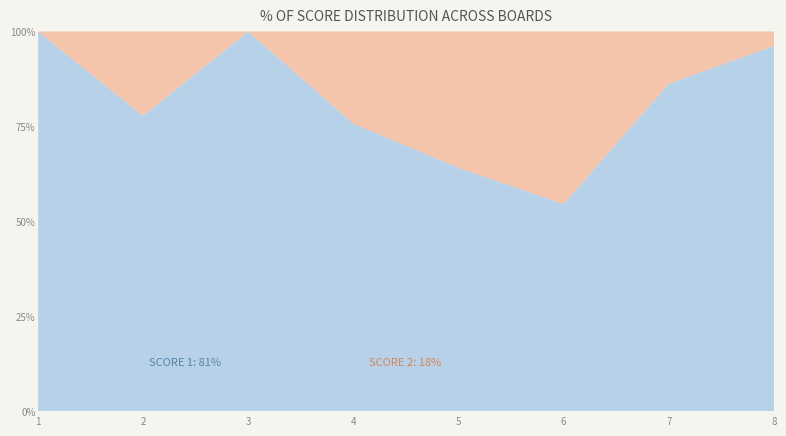

What is the total value across all series at 3?

100.0